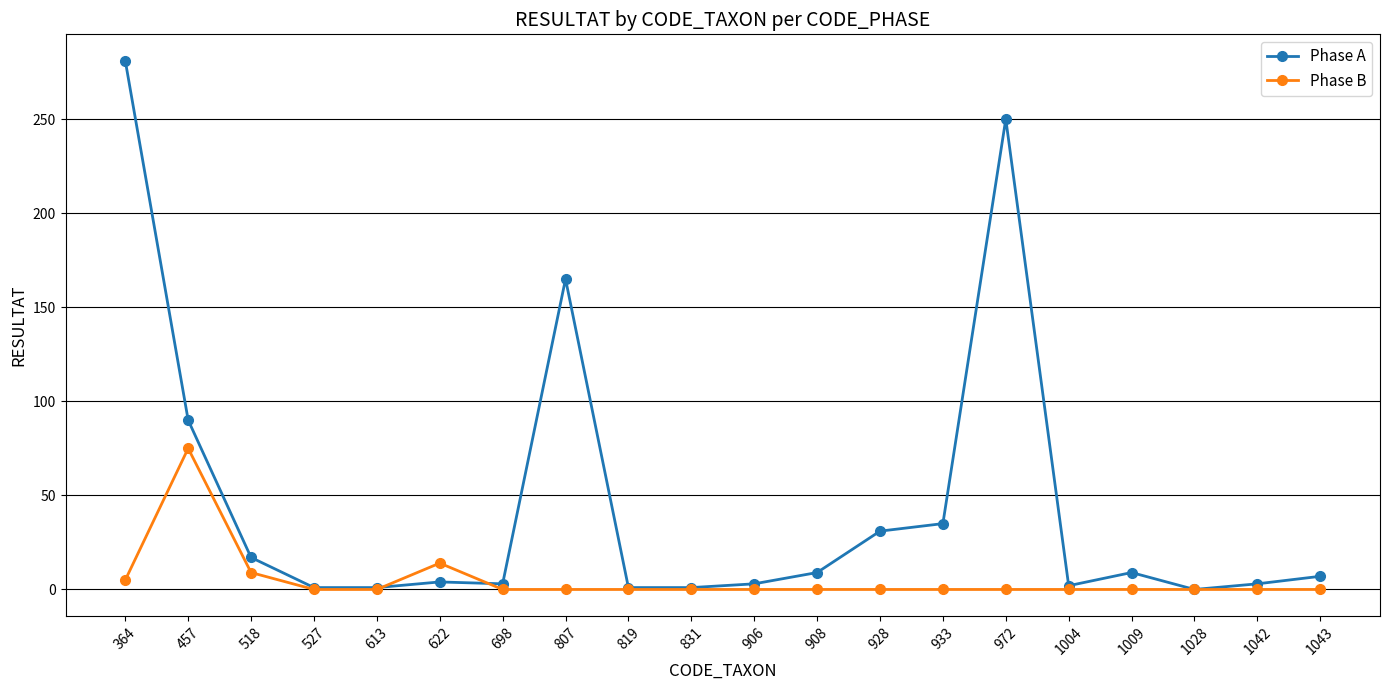

Which series ends up on top after the final intersection of Phase B and Phase A?

Phase A